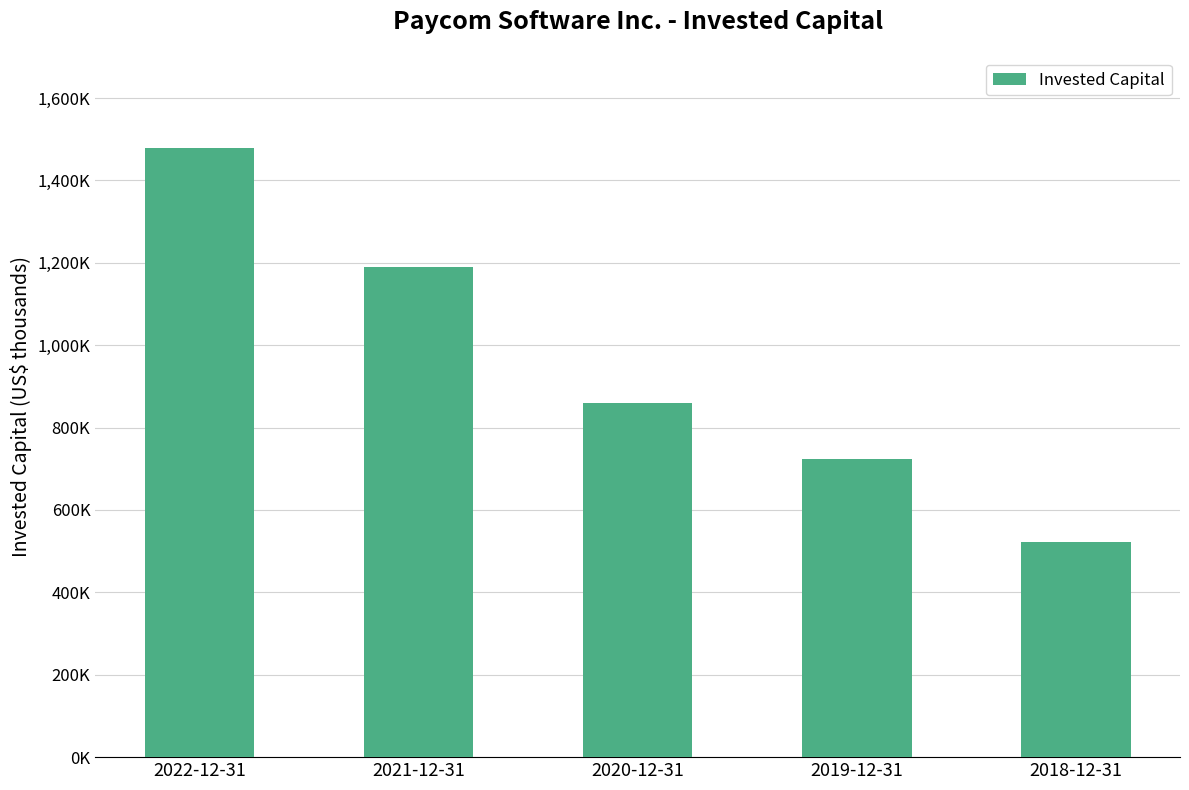

At which label is the value closest to 1000547?

2020-12-31